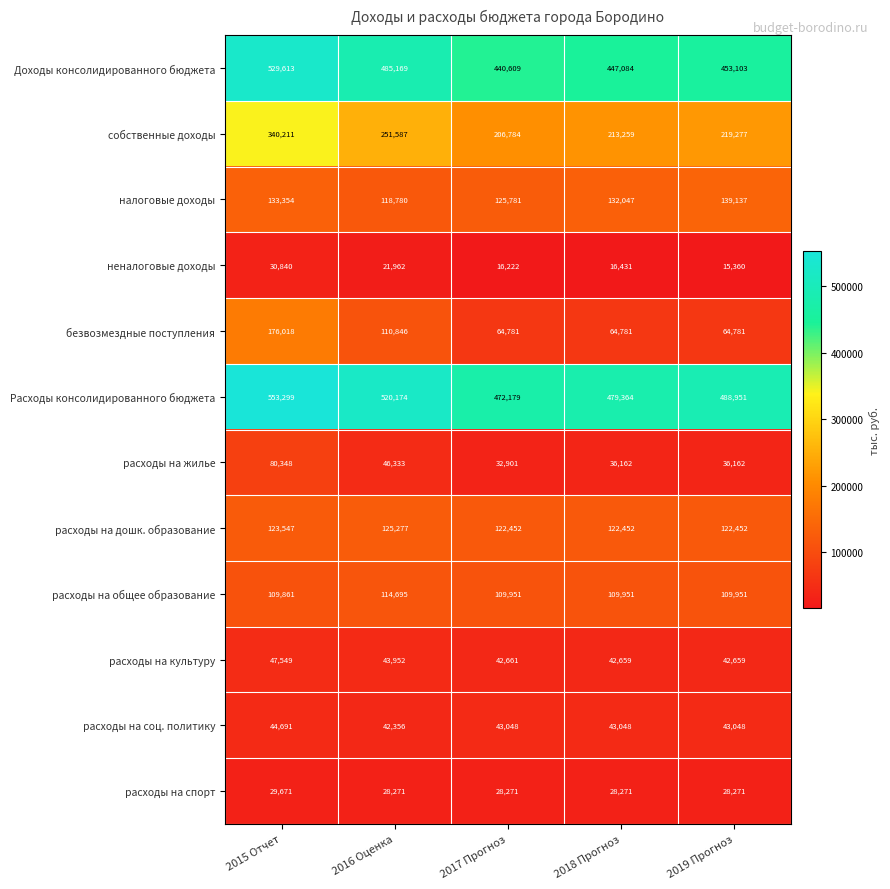

What is the spread (max minus min) of values at 2017 Прогноз?

455957